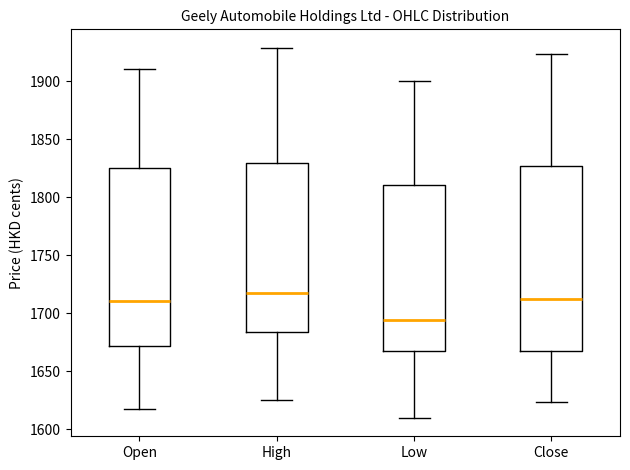

Where is the upper edge of the box for Open on the y-axis? The values are not printed on the chart, so give them approximately, as read against the axis.

1825